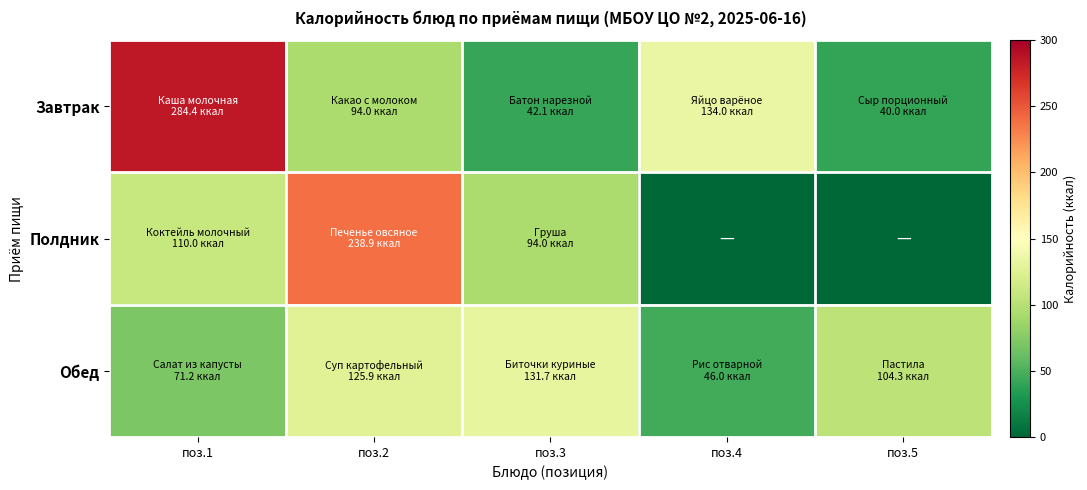

Rank the series by their average value, from lowest to highest.

Полдник, Обед, Завтрак